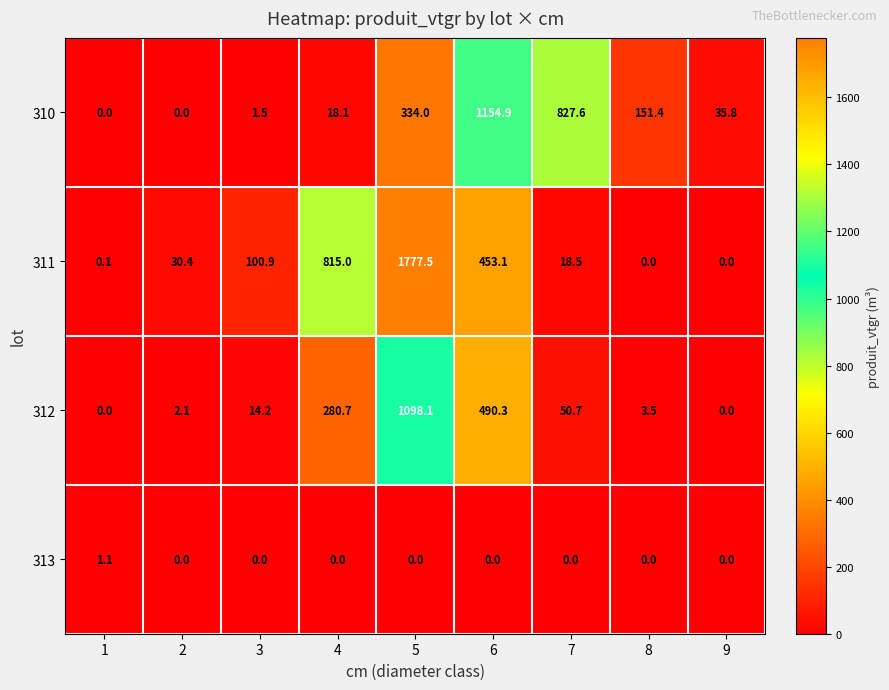

List the series in order of their overall mean, lowest first.

313, 312, 310, 311